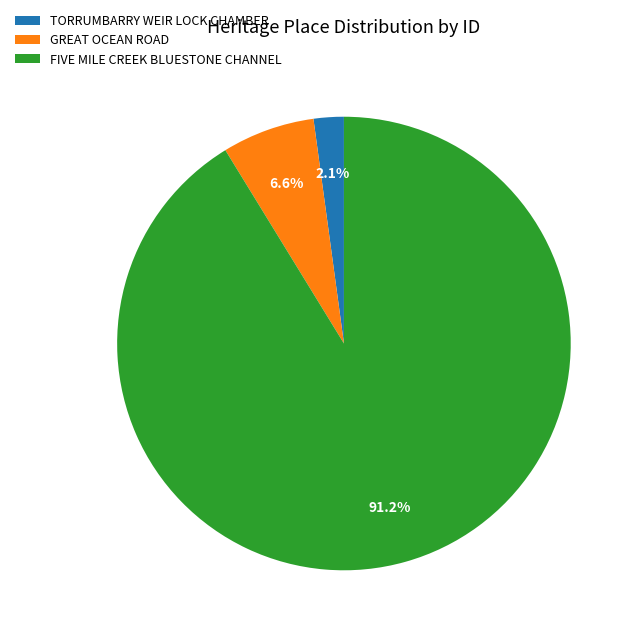

To the nearest percent, what percentage of the pie is FIVE MILE CREEK BLUESTONE CHANNEL?

91%